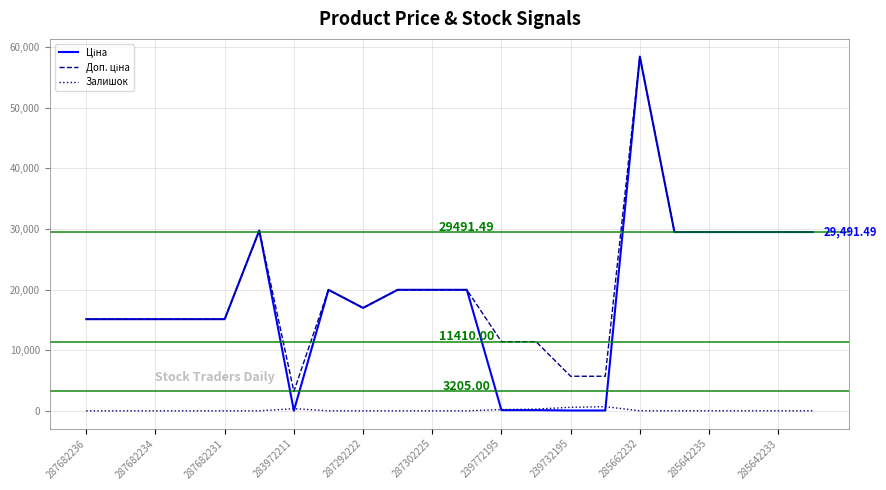

Does the chart have visible grid lines?

Yes